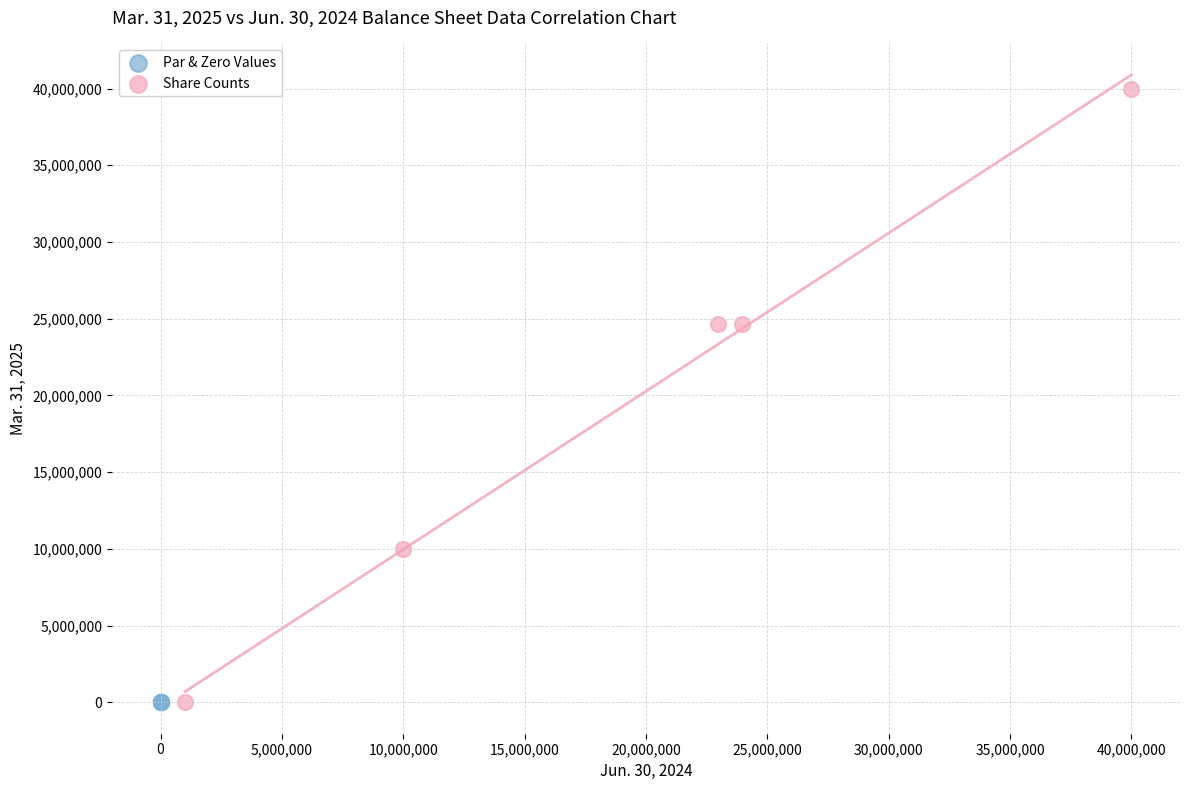

Which series has the widest spread of Y values?

Share Counts